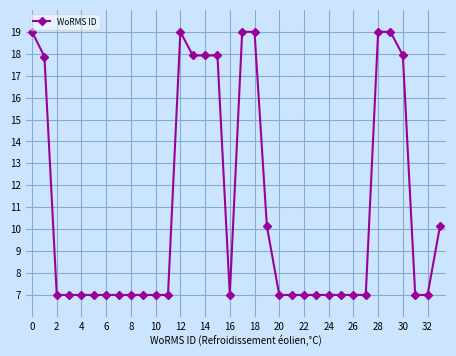

What is the average value?

10.9